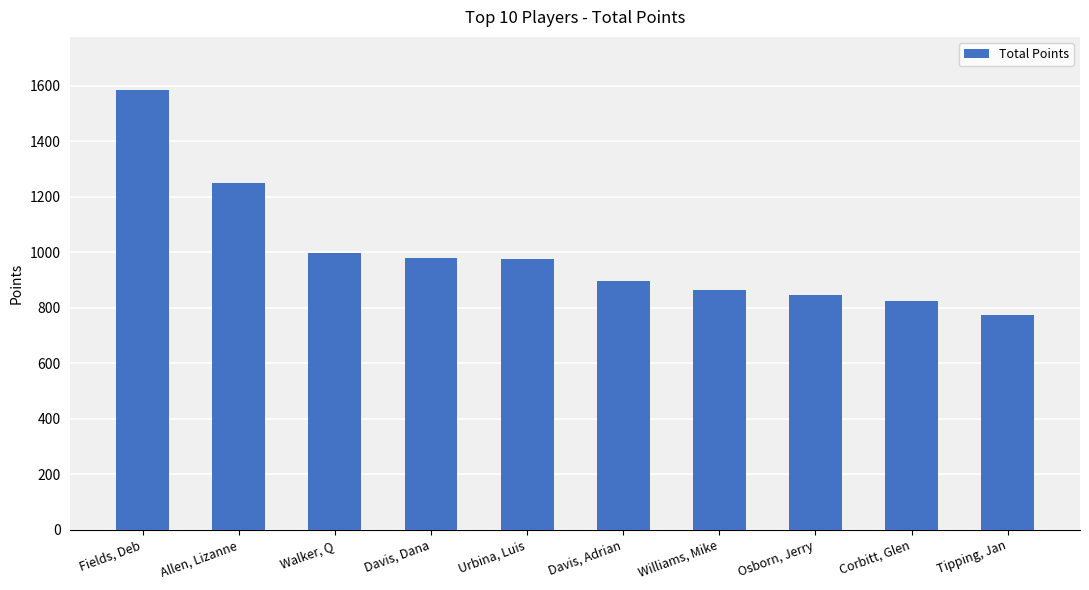

Count the number of categories in the chart.

10